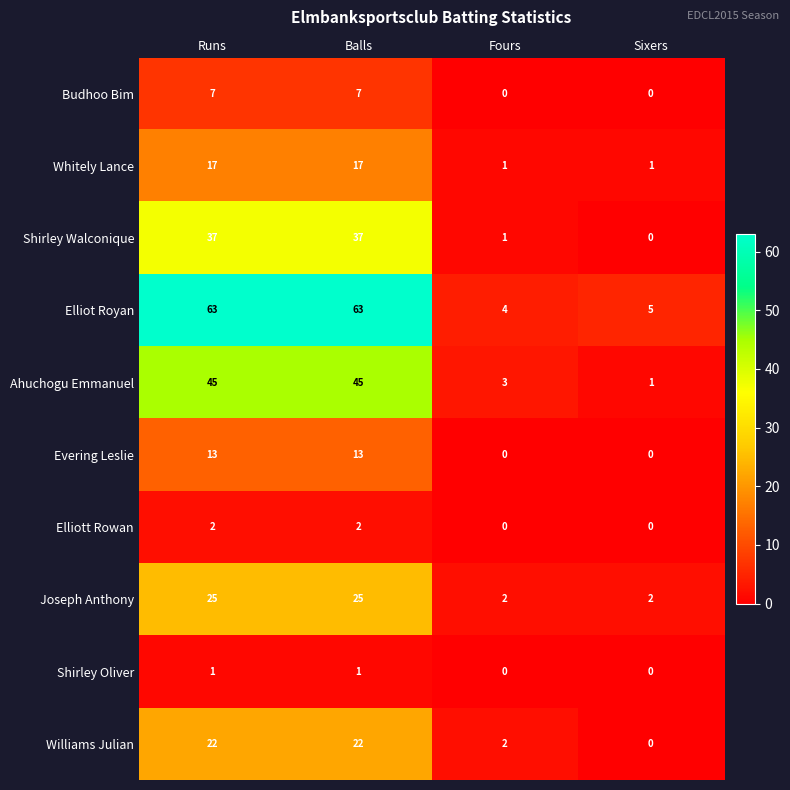

Between Runs and Fours, which series saw the biggest shift?

Elliot Royan